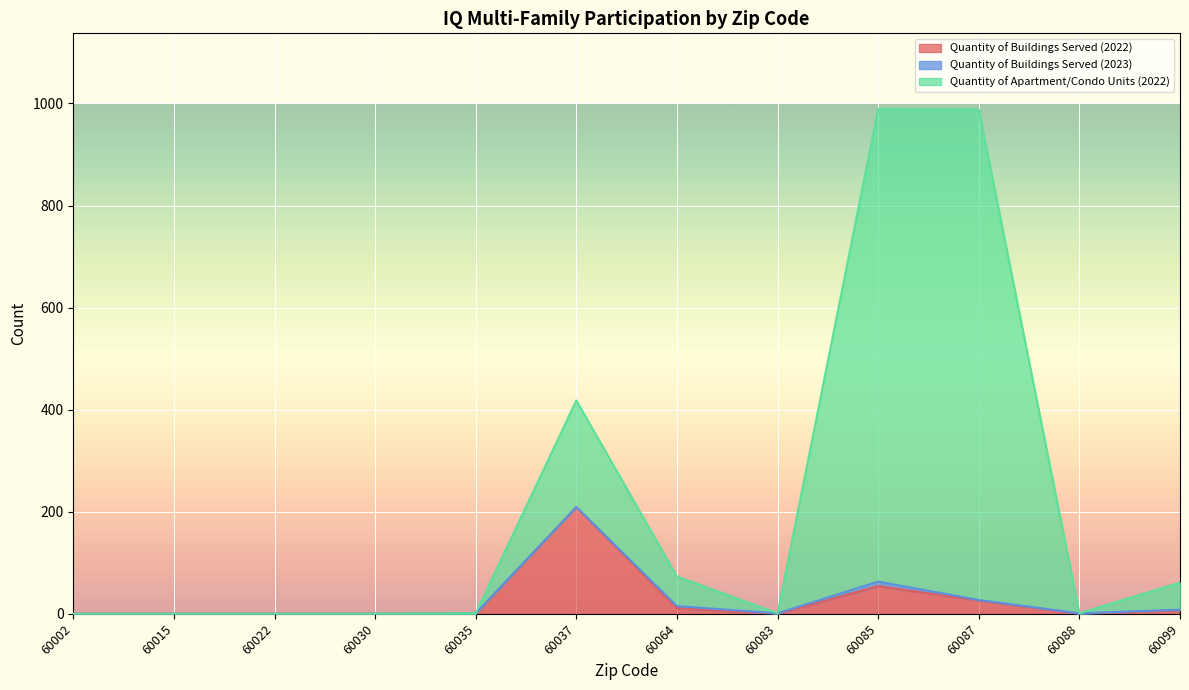

What is the difference between the maximum and second lowest values in the Quantity of Buildings Served (2022) series?

209